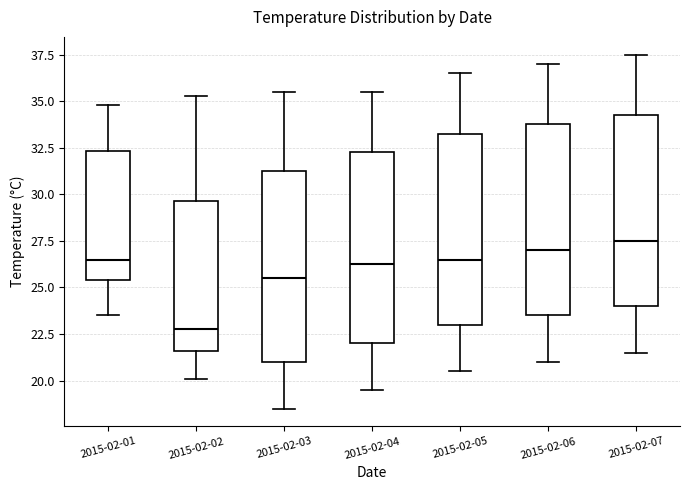

Which box's median line is the highest?

2015-02-07